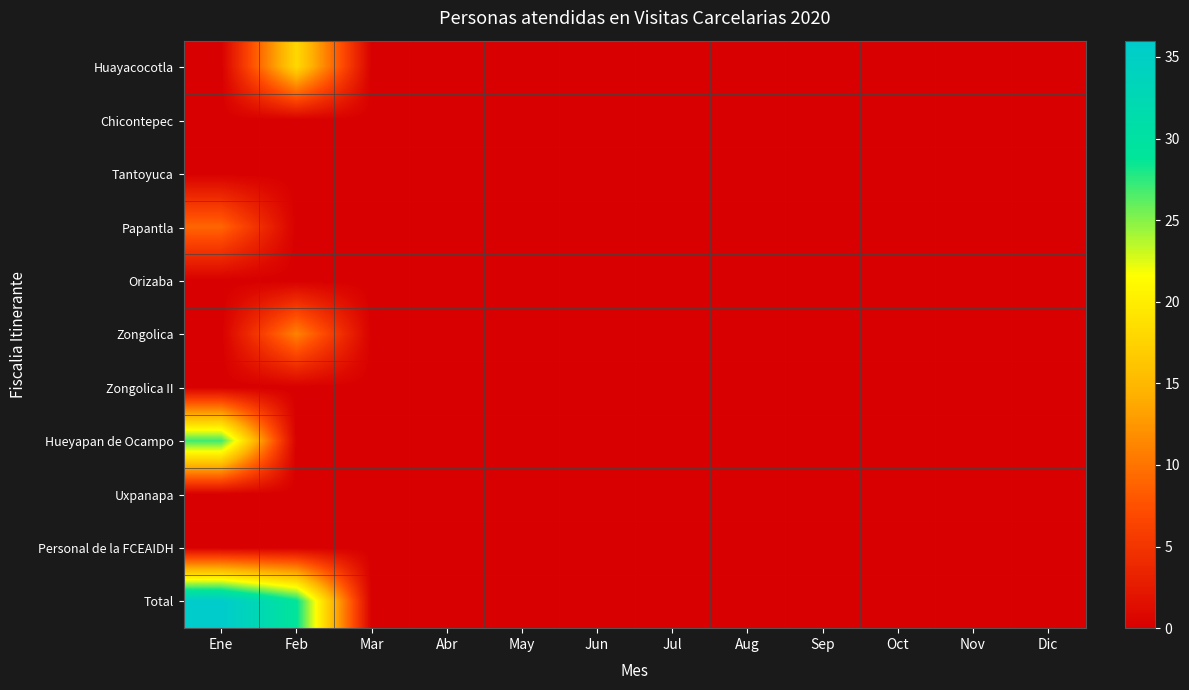

Which has a higher value, Dic or Jun?

Dic